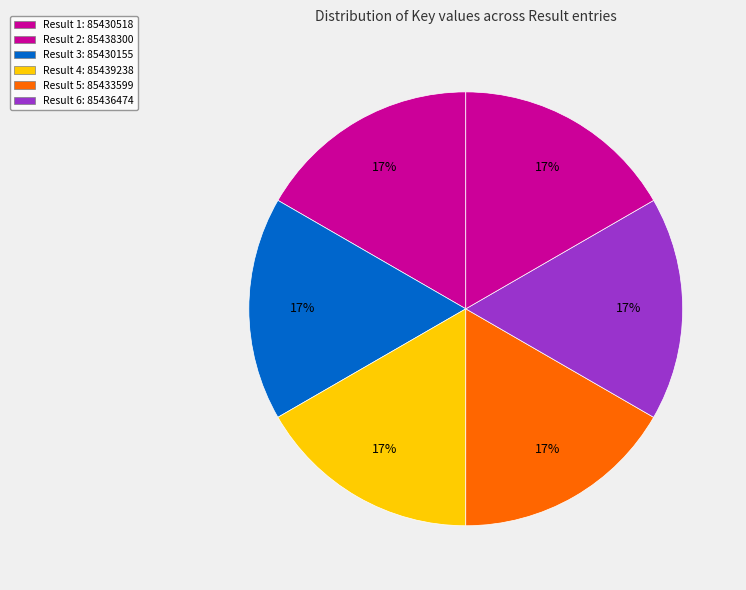

Which category has the smallest portion of the pie?

3